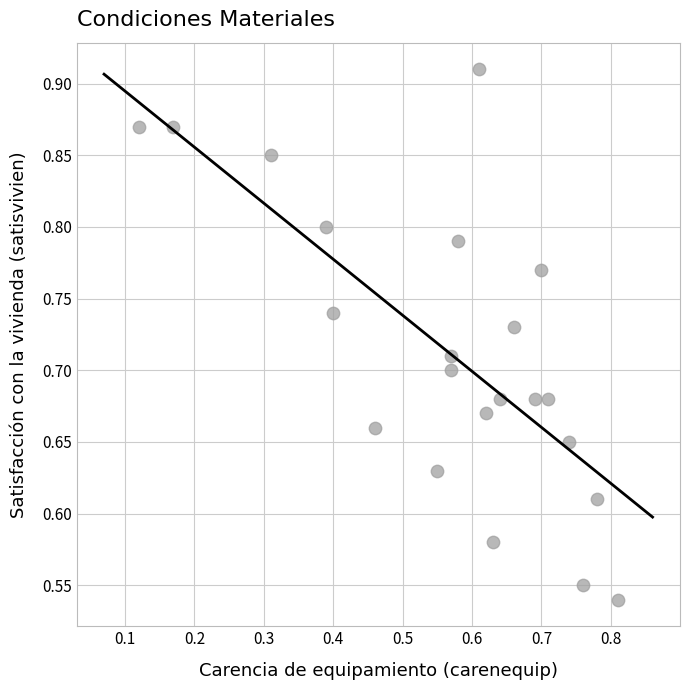

What is the range of Y values (max minus min)?

0.4